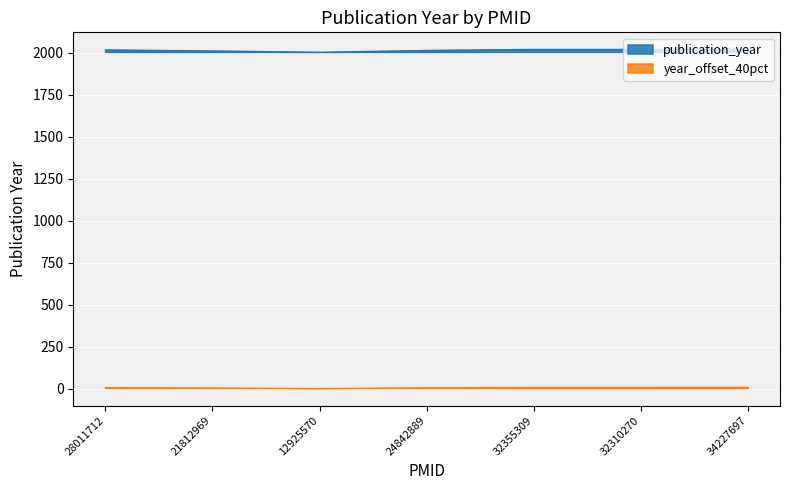

What is the ratio of the value at 12925570 to the value at 32355309?

1.0